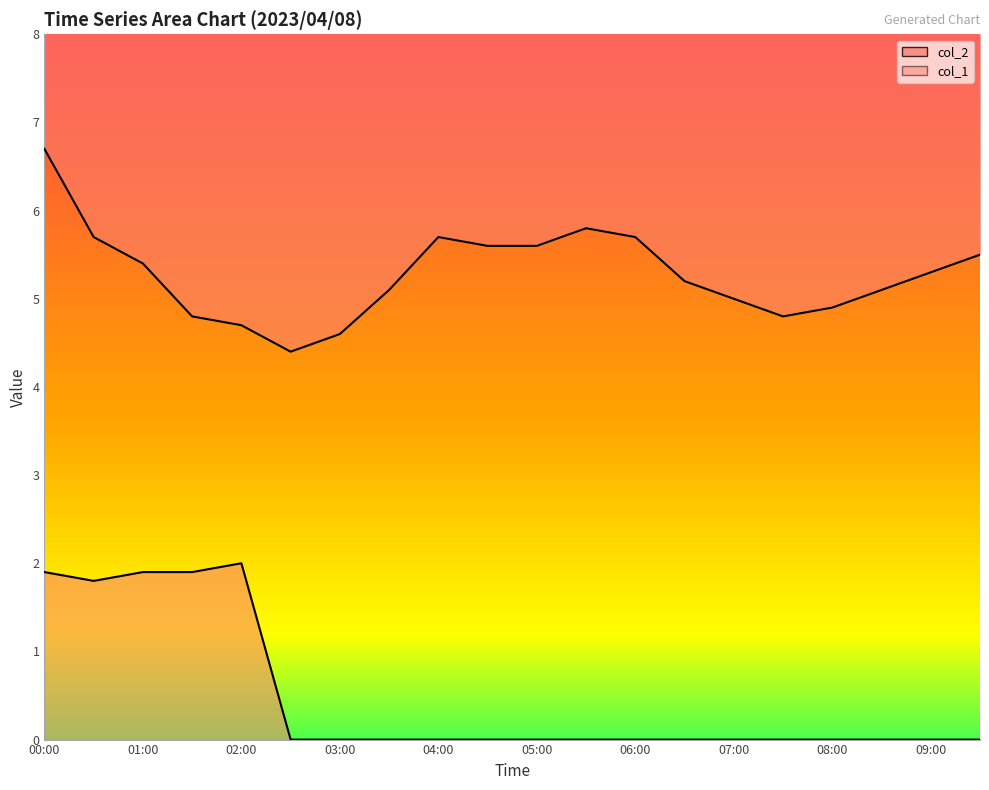

At which category does col_2 reach its first local peak?

04:00